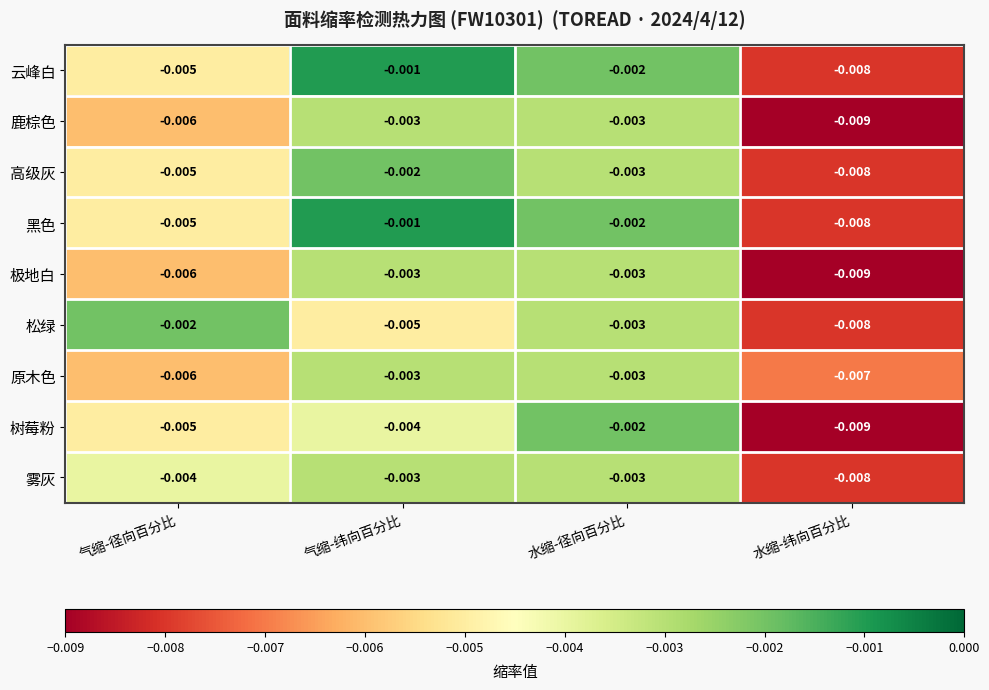

Which category has the lowest value across all series?

水缩-纬向百分比